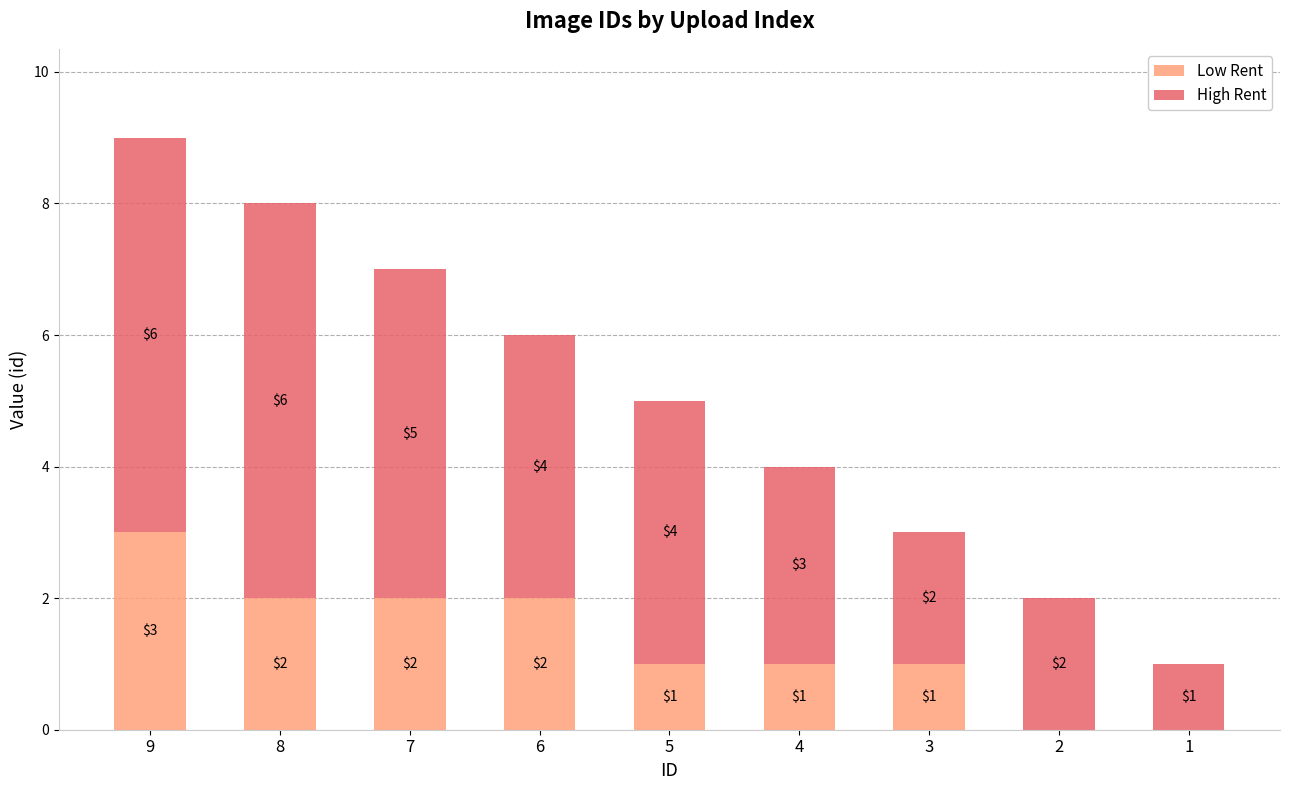

The value of Low Rent at 7 is 2. True or false?

True